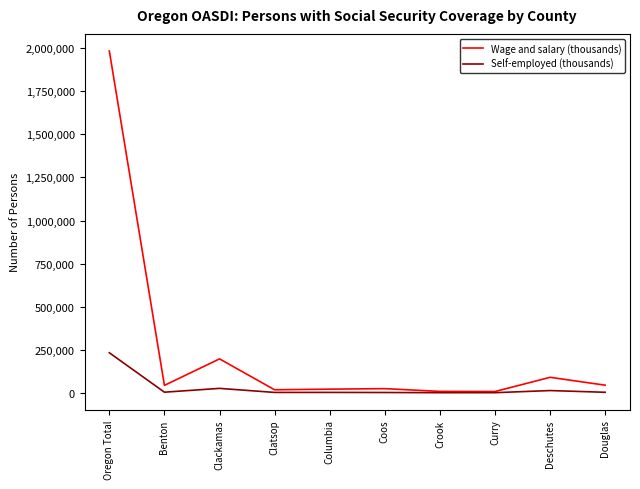

Is this an area chart (filled region under the line)?

No